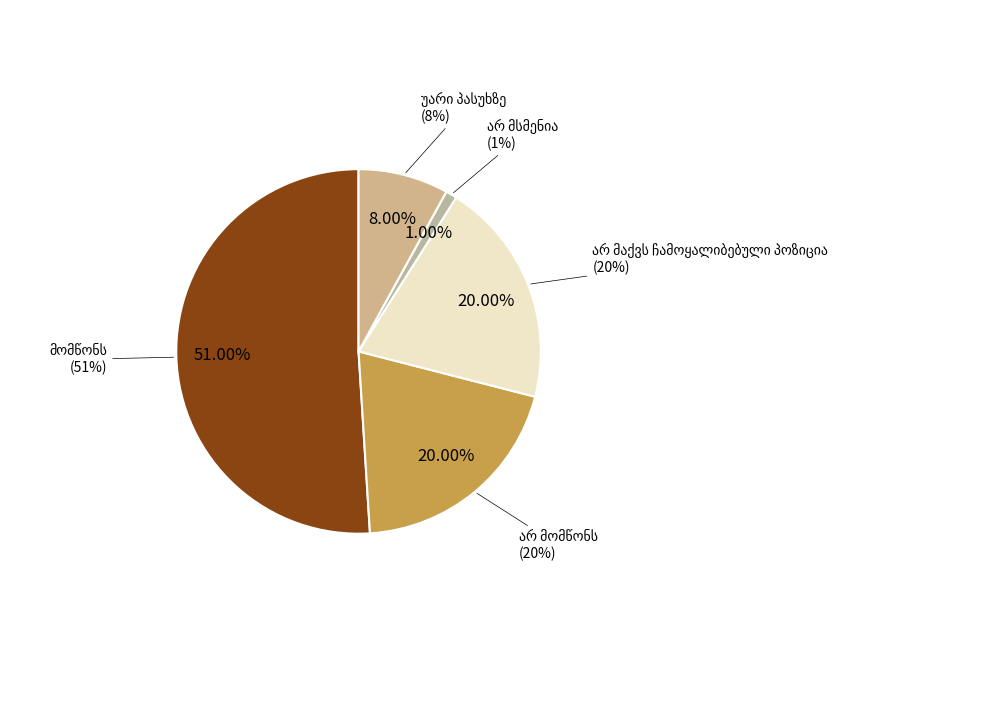

What is the largest slice in the pie chart?

მომწონს